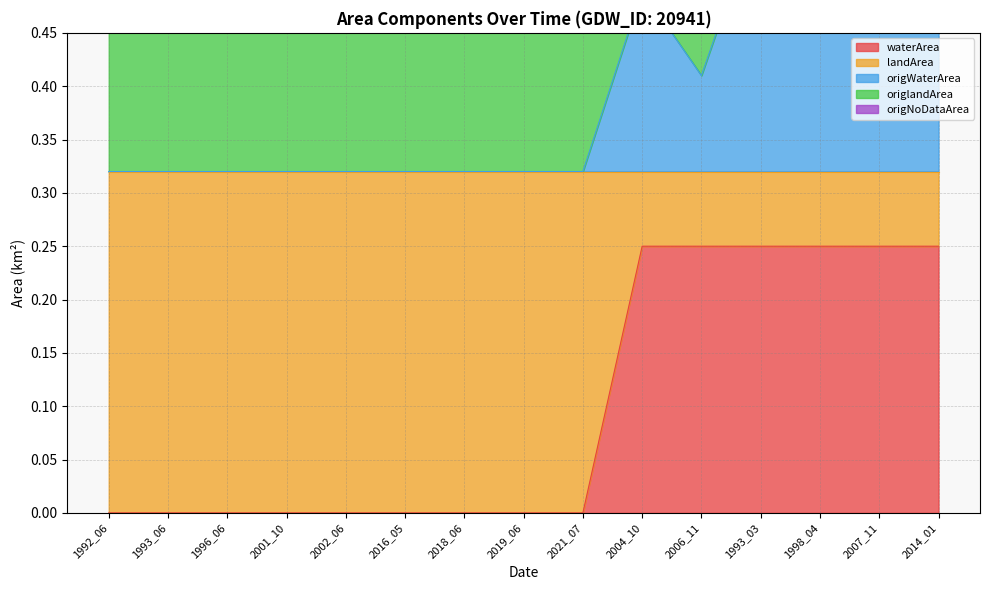

True or false: origWaterArea and origNoDataArea cross at least once.

False